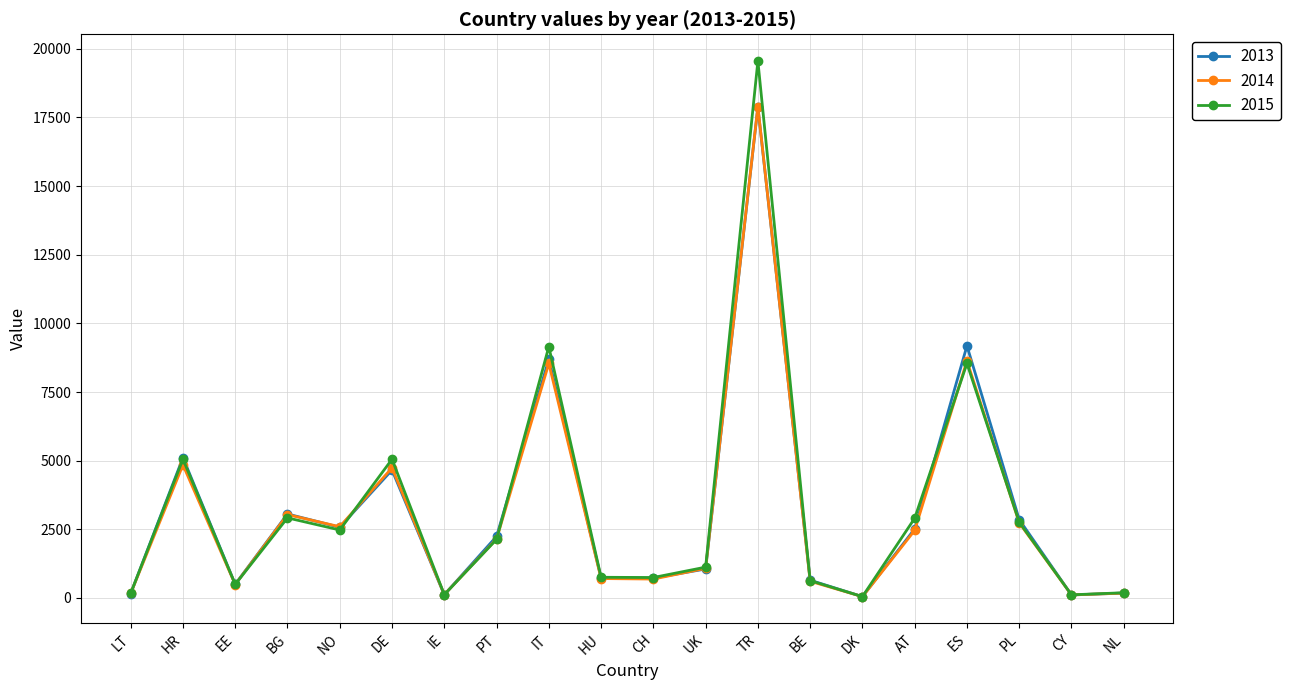

Which series has the widest spread of values?

2015